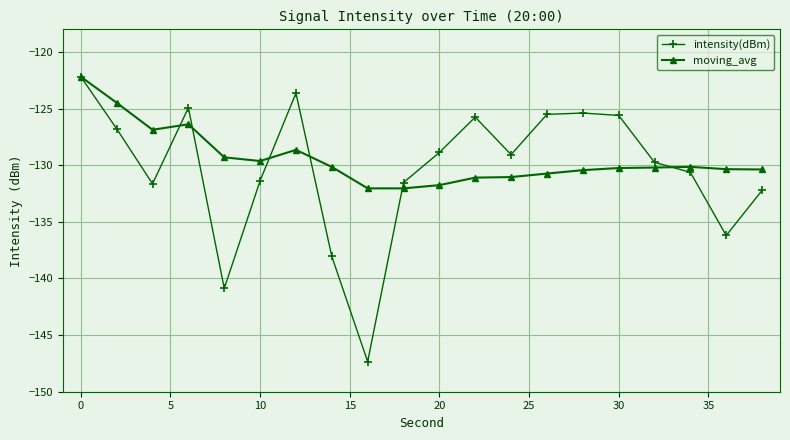

Which series has the widest spread of values?

intensity(dBm)